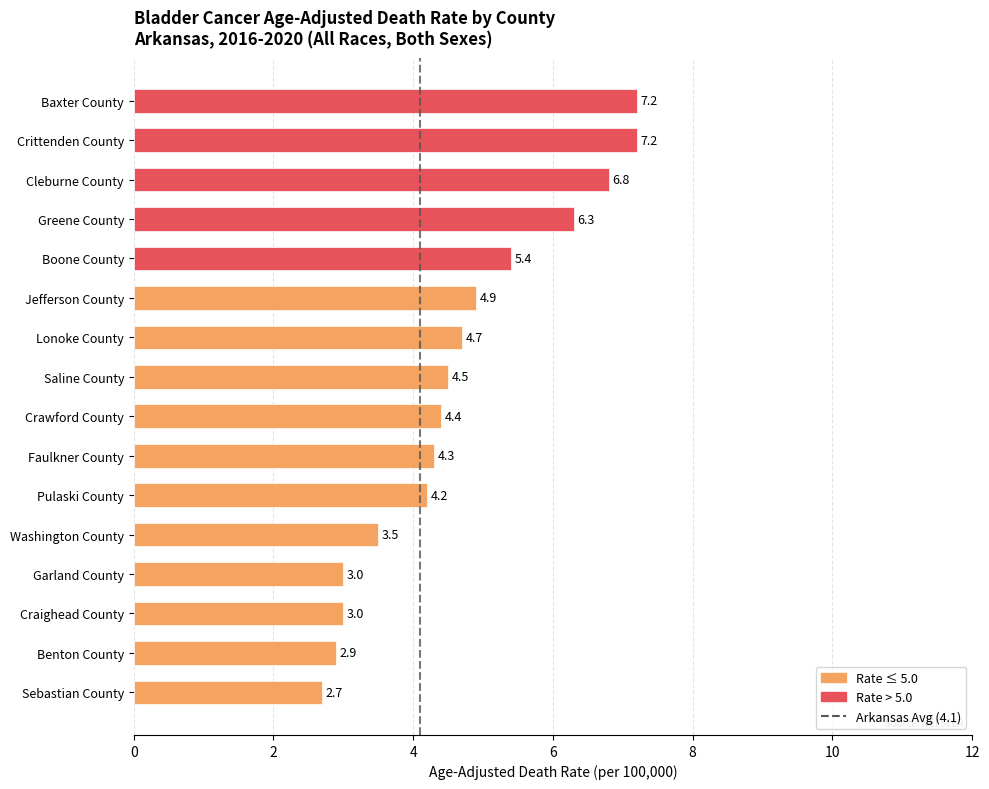

Reading top to bottom, what are all the values shown in this chart?

7.2	7.2	6.8	6.3	5.4	4.9	4.7	4.5	4.4	4.3	4.2	3.5	3.0	3.0	2.9	2.7